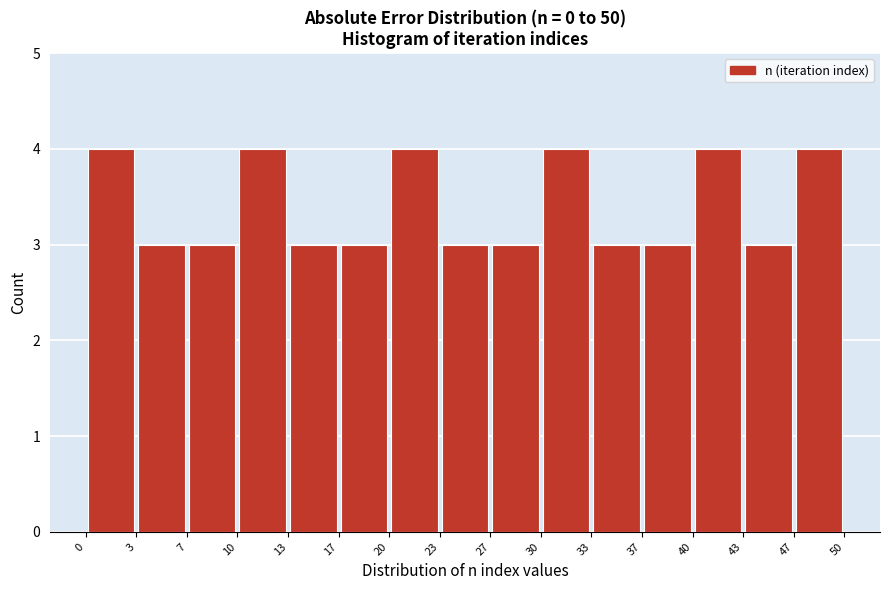

Reading left to right, list every bar in this chart as the range it spans on the x-axis followed by its height. The values are not printed on the chart, so give them approximately, as read against the axis.

0 to 3: 4
3 to 7: 3
7 to 10: 3
10 to 13: 4
13 to 17: 3
17 to 20: 3
20 to 23: 4
23 to 27: 3
27 to 30: 3
30 to 33: 4
33 to 37: 3
37 to 40: 3
40 to 43: 4
43 to 47: 3
47 to 50: 4